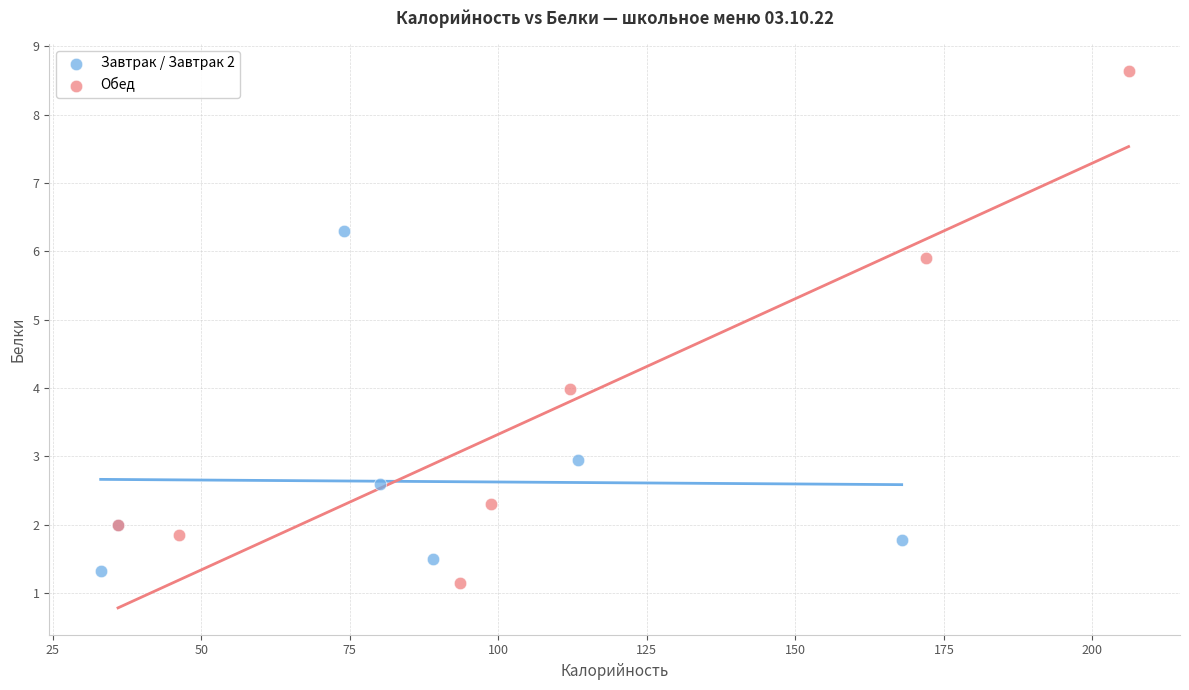

Which series has the largest Y range (max minus min)?

Обед